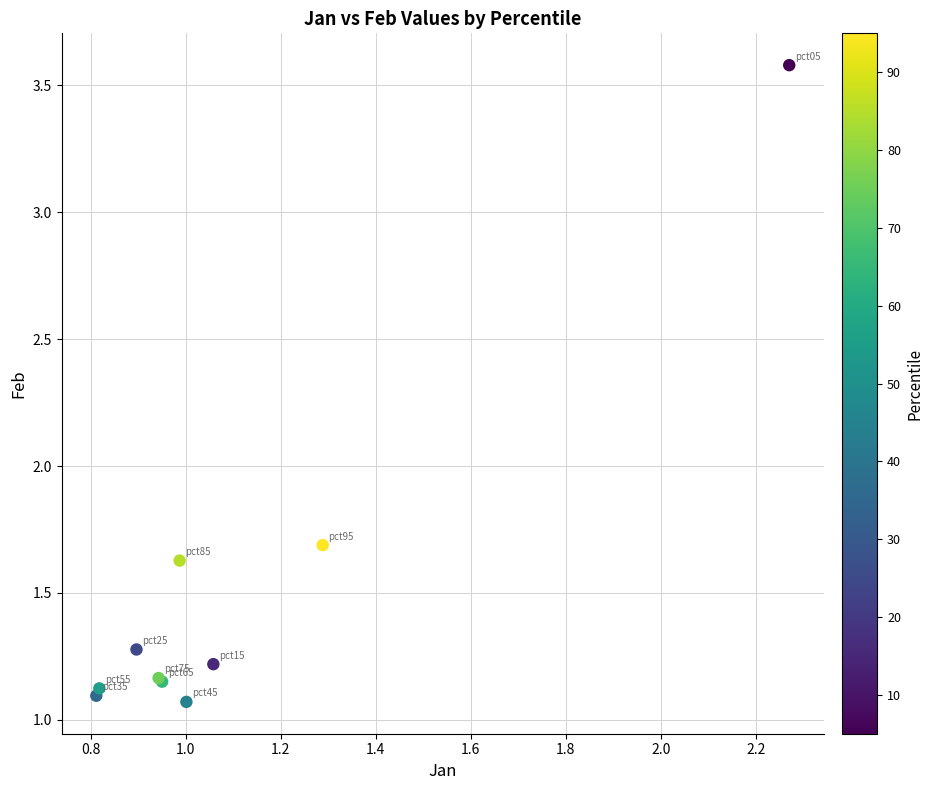

What Y value in the scatter plot is closest to 2?

1.7